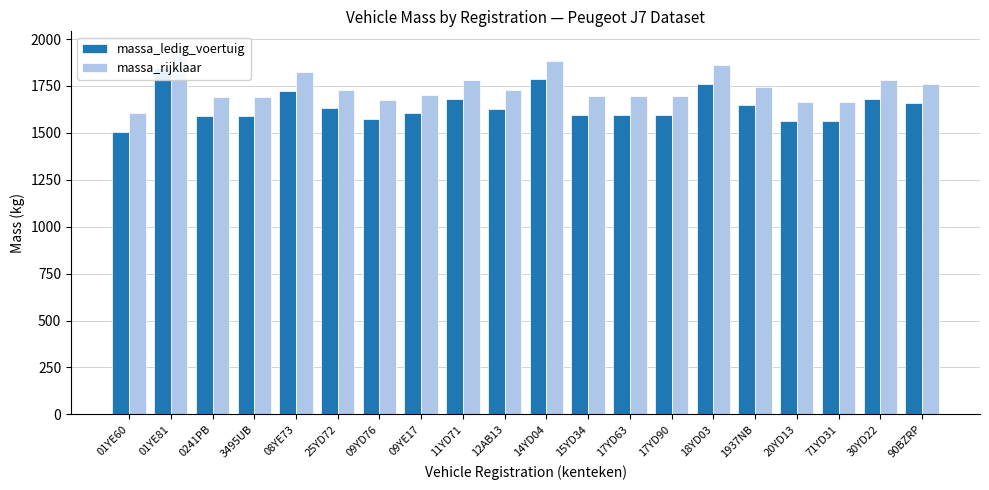

True or false: massa_ledig_voertuig has a value of 2159 at 09YE17.

False